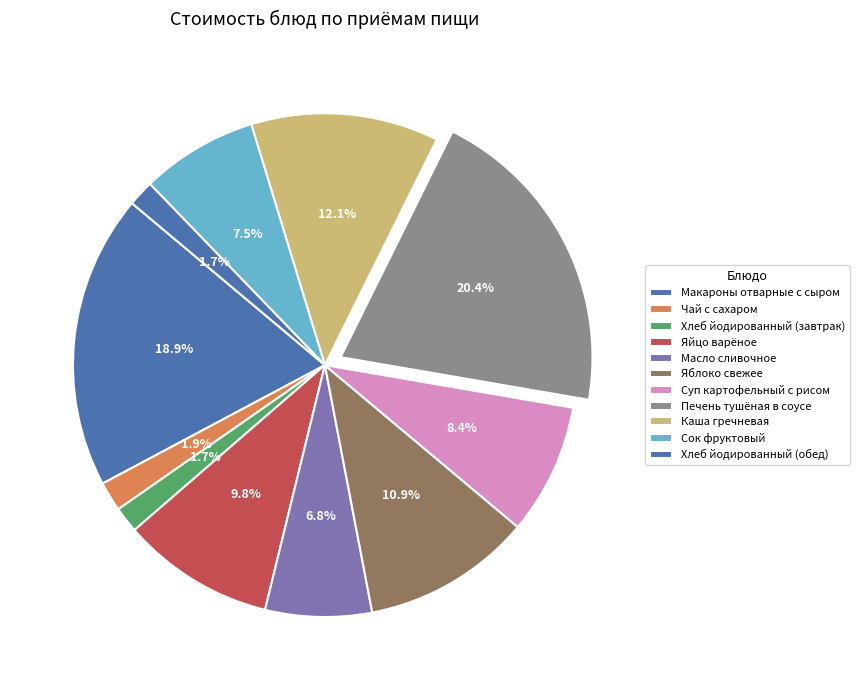

What is the largest slice in the pie chart?

Печень тушёная в соусе